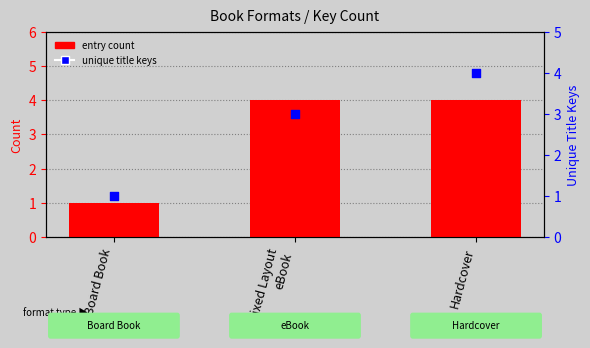

Which series reaches the maximum Y coordinate?

entry count